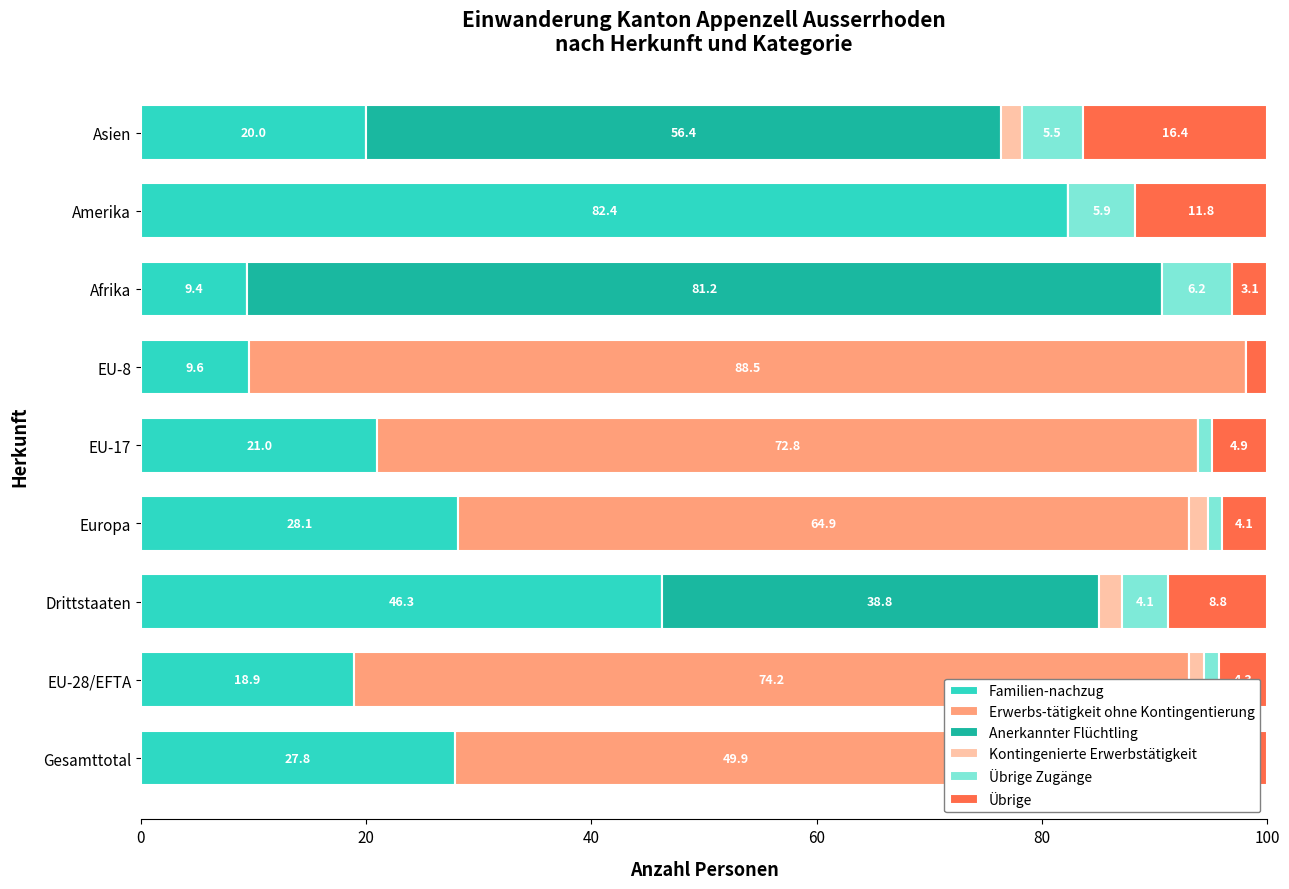

How many bars are there in total?

54